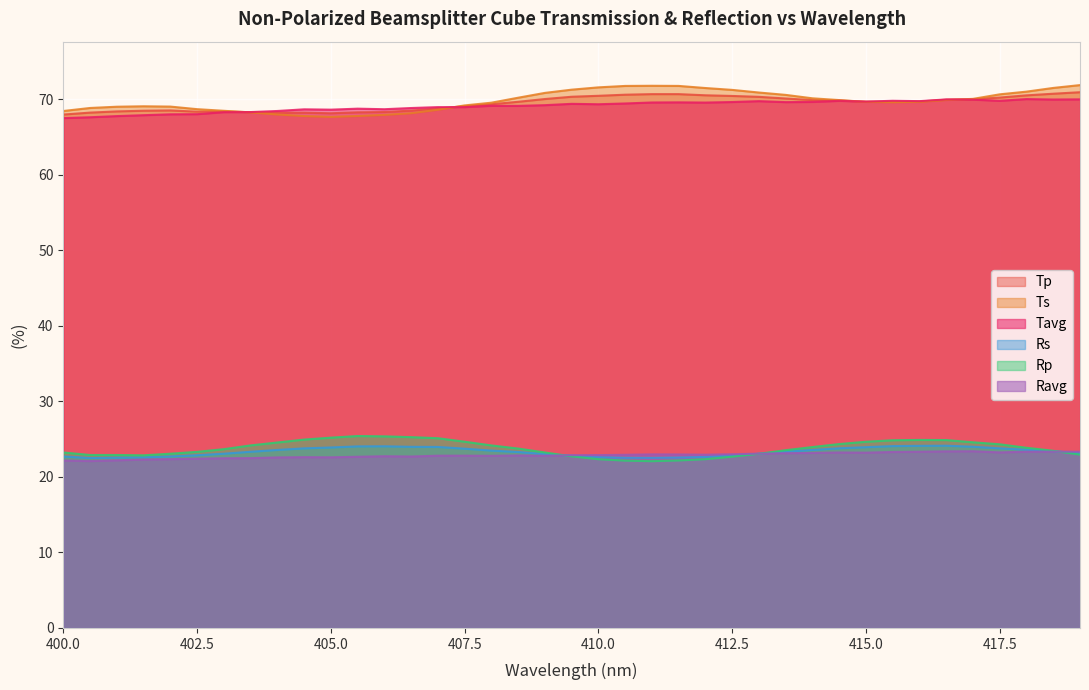

At which label does Rp first exceed 23?

400